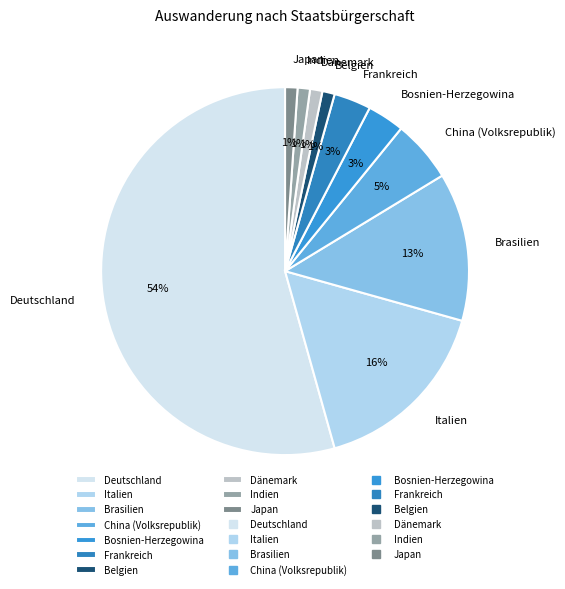

True or false: China (Volksrepublik) accounts for 1% of the total.

False